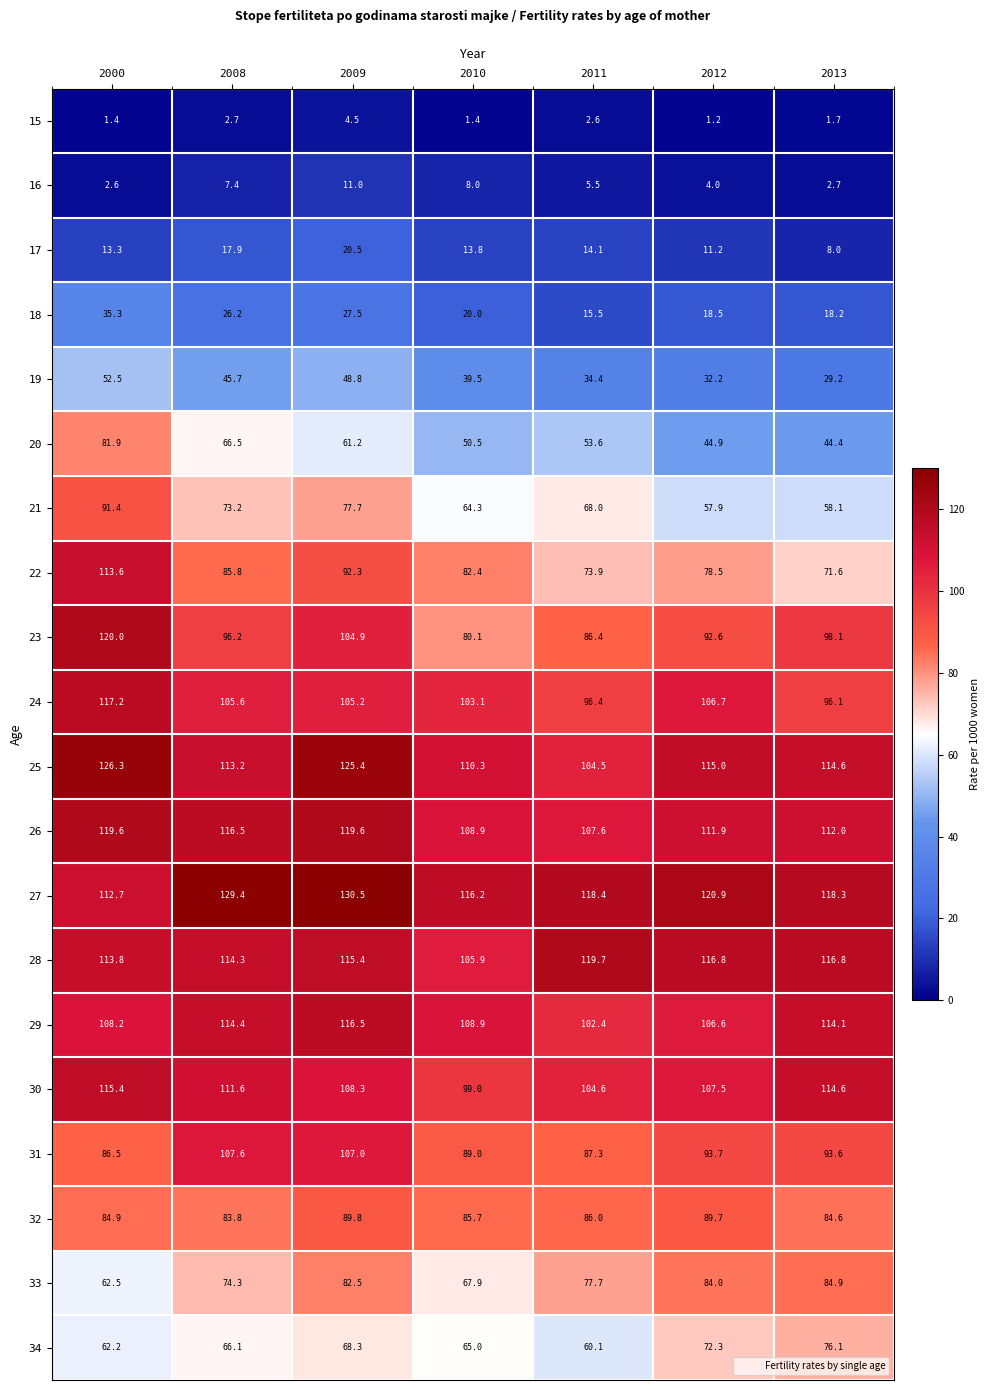

The 24 series shows 45.9 at 2009. True or false?

False